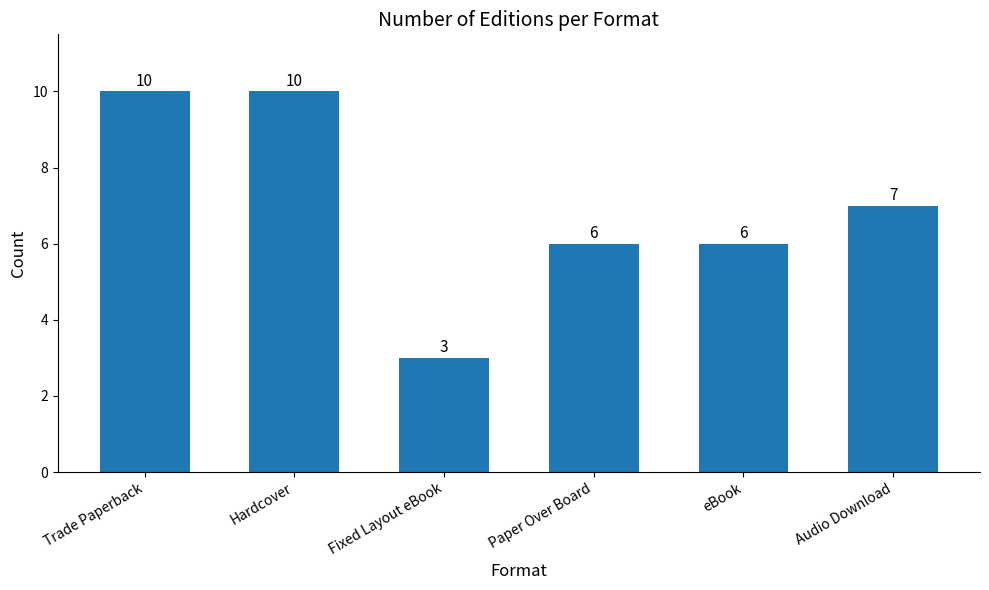

What is the maximum value shown in the chart?

10